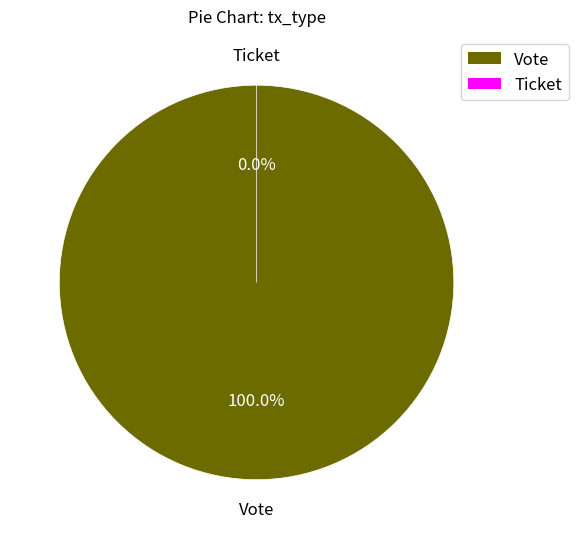

Combined, what portion of the pie is Vote and Ticket?

100.0%